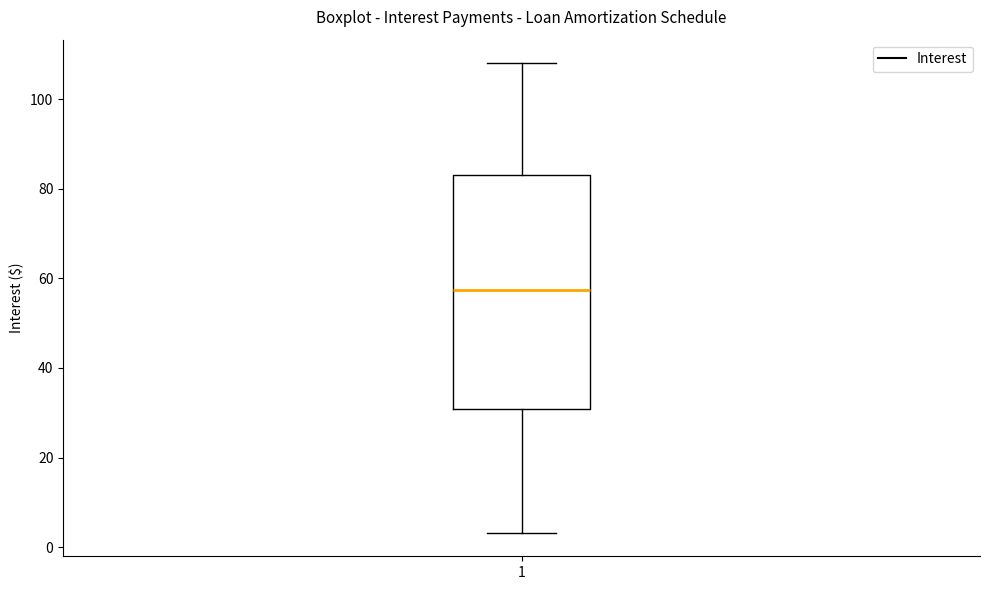

Where does the upper whisker of the box at x = 1 end on the y-axis? The values are not printed on the chart, so give them approximately, as read against the axis.

108